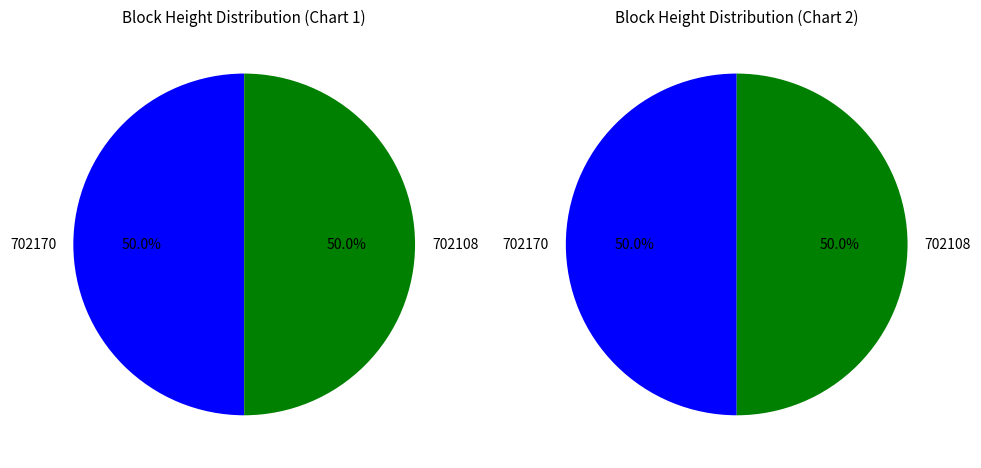

To the nearest percent, what is the average slice percentage?

50%